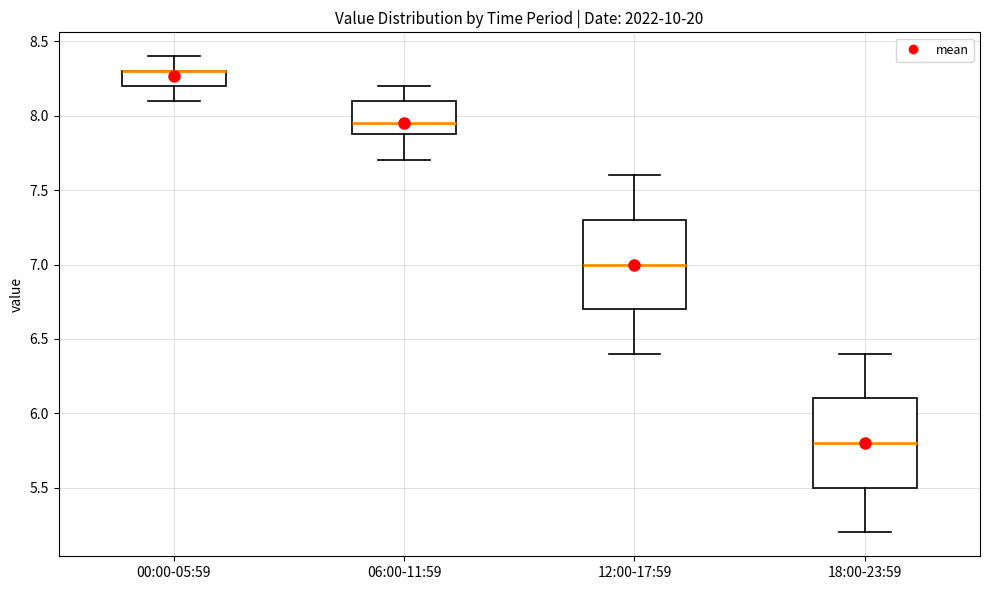

Reading left to right, read every box against the y-axis: the position of its median line, the range the box covers, and the ends of its whiskers. The values are not printed on the chart, so give them approximately, as read against the axis.

00:00-05:59: median 8.30 (drawn on the box's upper edge), box 8.20 to 8.30, whiskers 8.10 to 8.40
06:00-11:59: median 7.95, box 7.90 to 8.10, whiskers 7.70 to 8.20
12:00-17:59: median 7.00, box 6.70 to 7.30, whiskers 6.40 to 7.60
18:00-23:59: median 5.80, box 5.50 to 6.10, whiskers 5.20 to 6.40